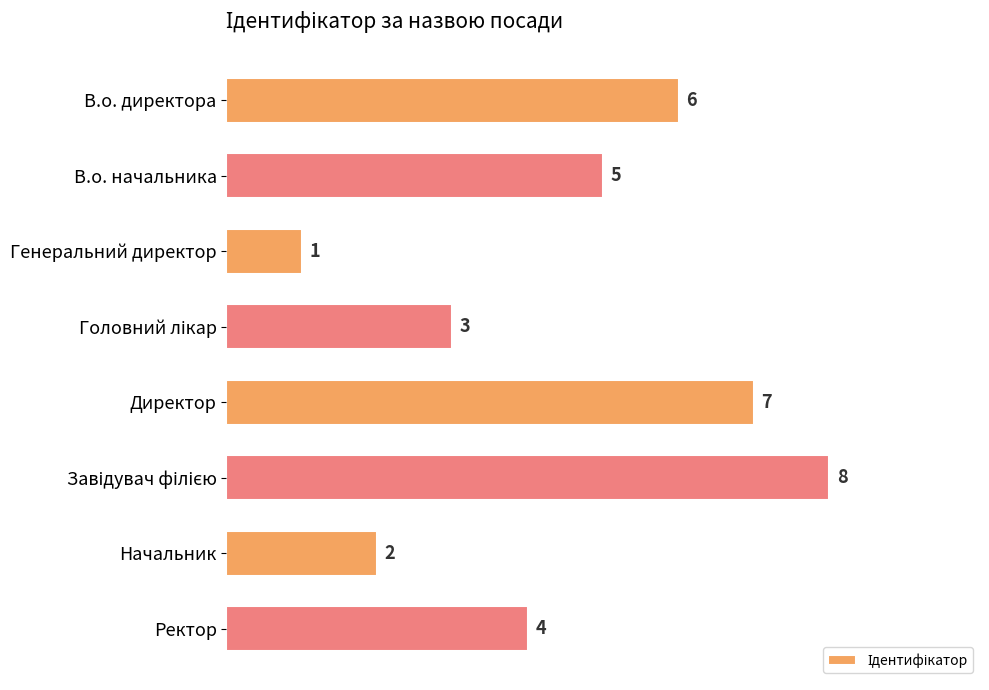

Reading top to bottom, list all the values displayed in this chart.

6	5	1	3	7	8	2	4